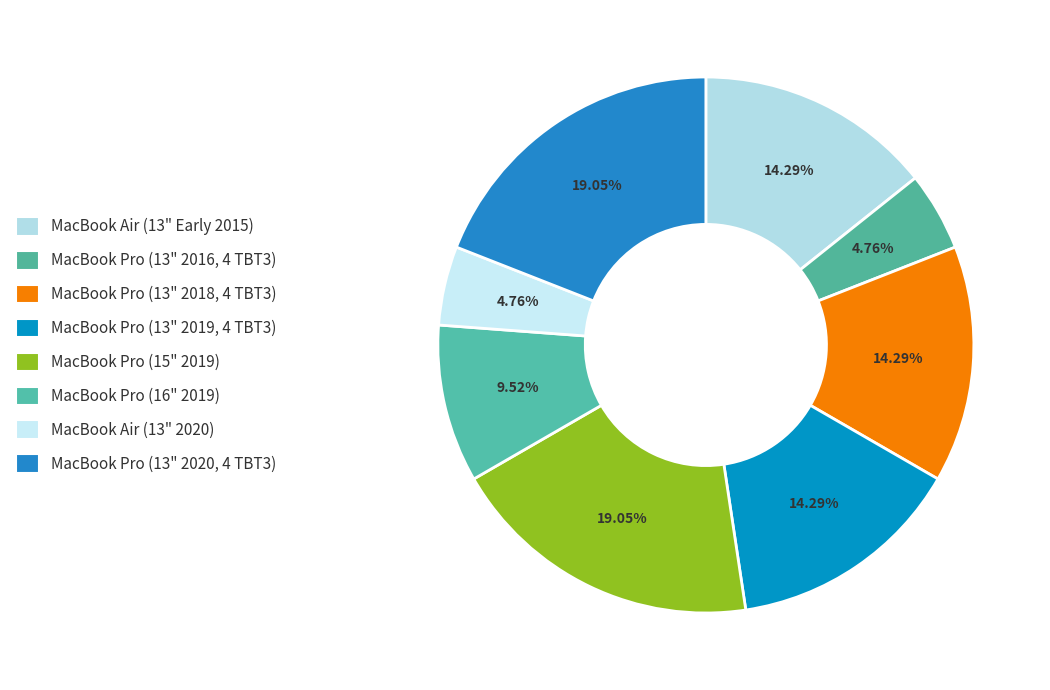

How many slices are in this pie chart?

8